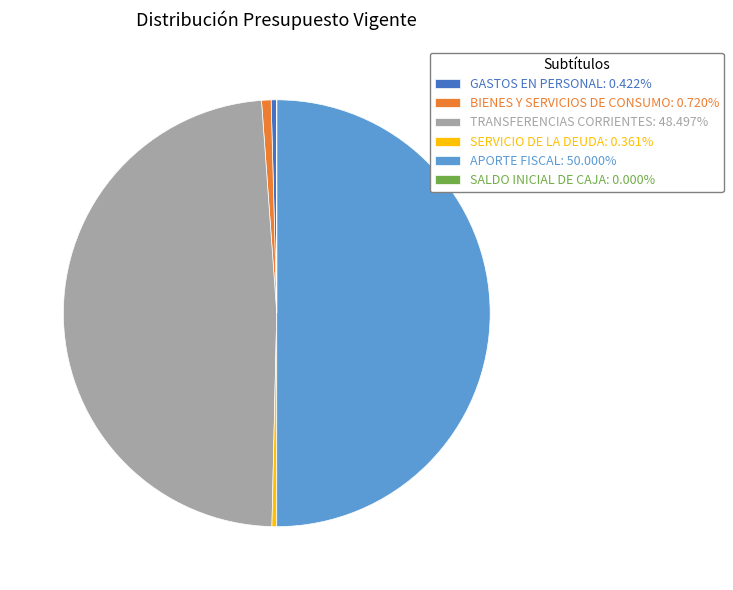

The GASTOS EN PERSONAL slice represents 7% of the pie. True or false?

False